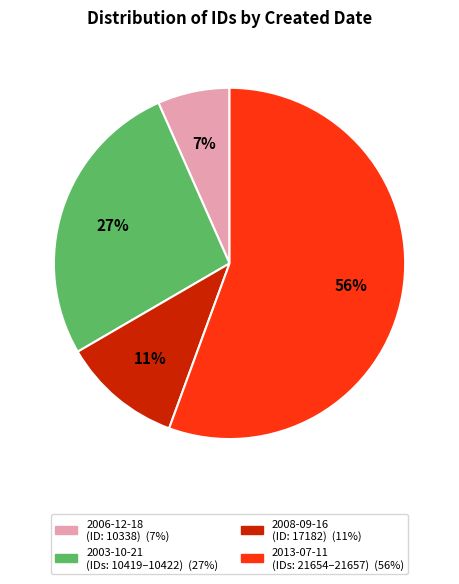

Is there any slice that represents more than half of the pie?

Yes